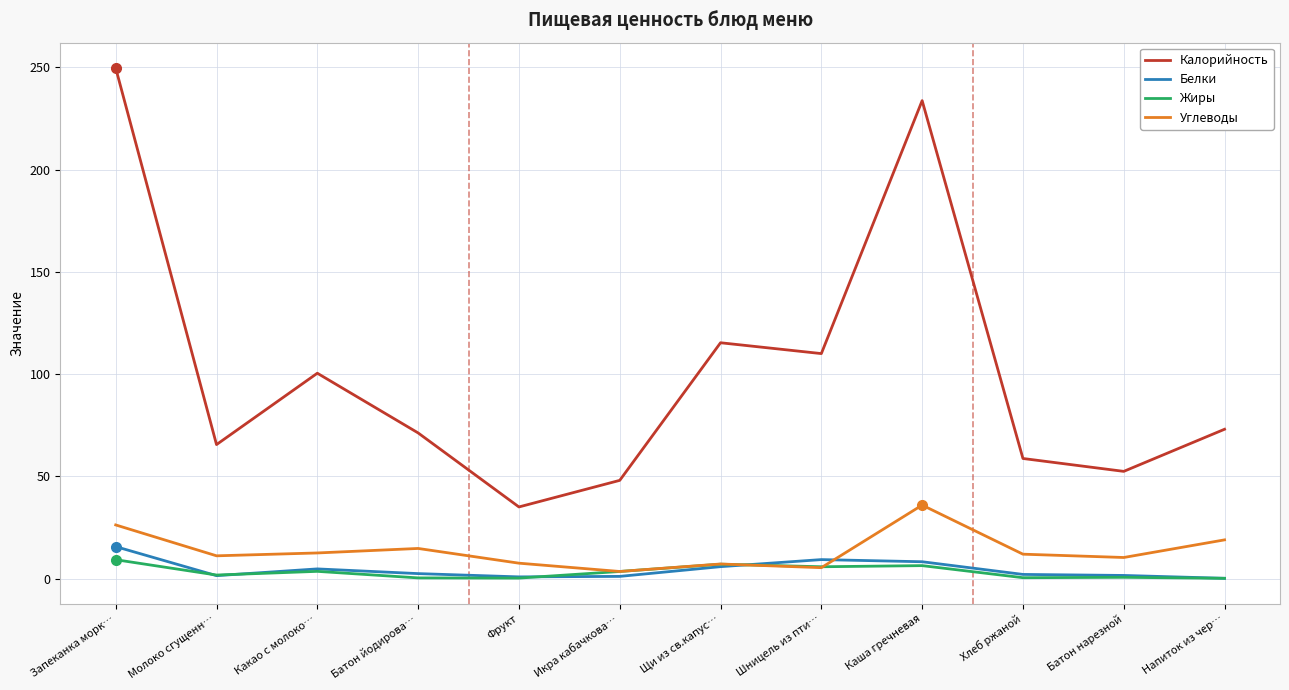

True or false: Углеводы has more than 1 points higher than both neighbors.

True